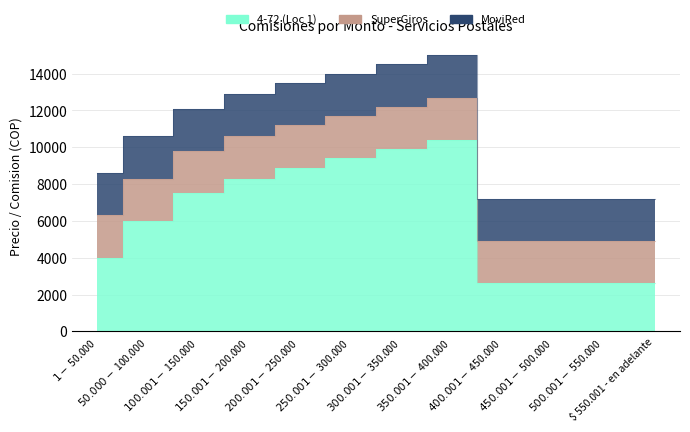

True or false: SuperGiros has more than 1 interior local peaks.

False